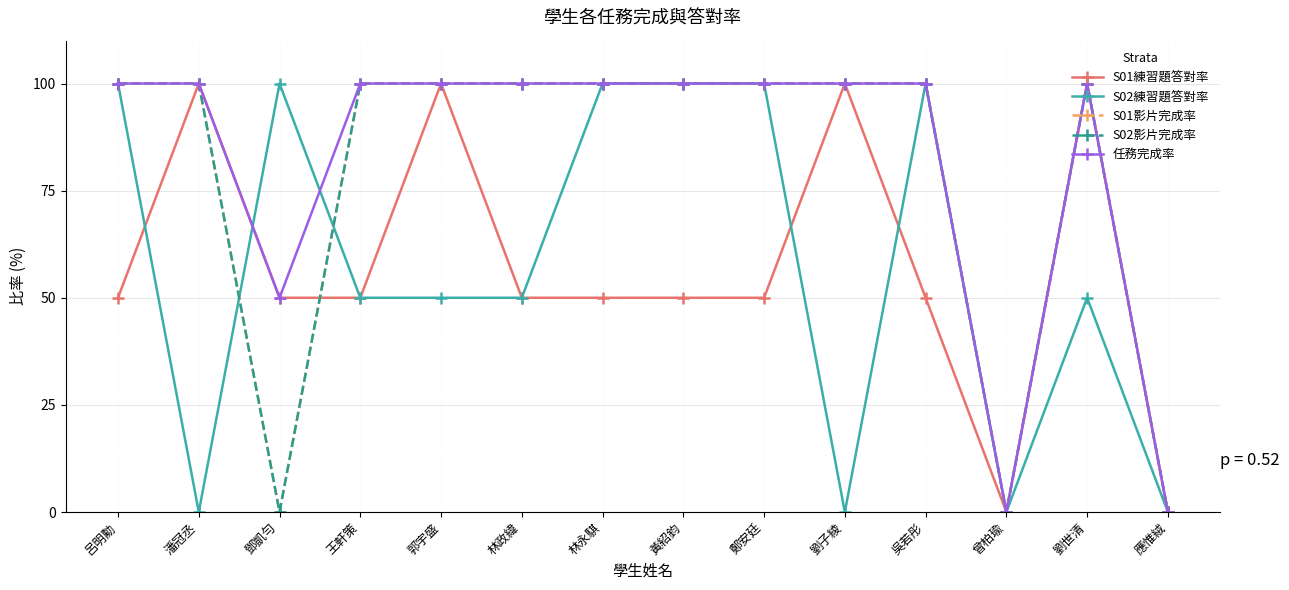

At which category does the chart reach its minimum across all series?

曾柏瑜